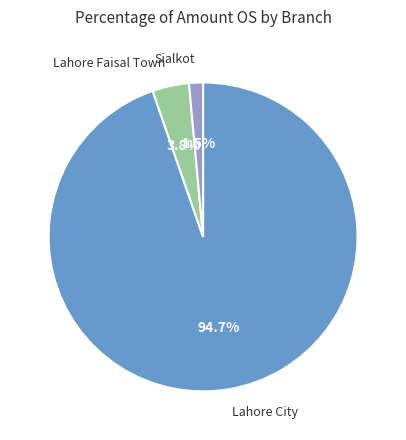

Is there any slice that represents more than half of the pie?

Yes